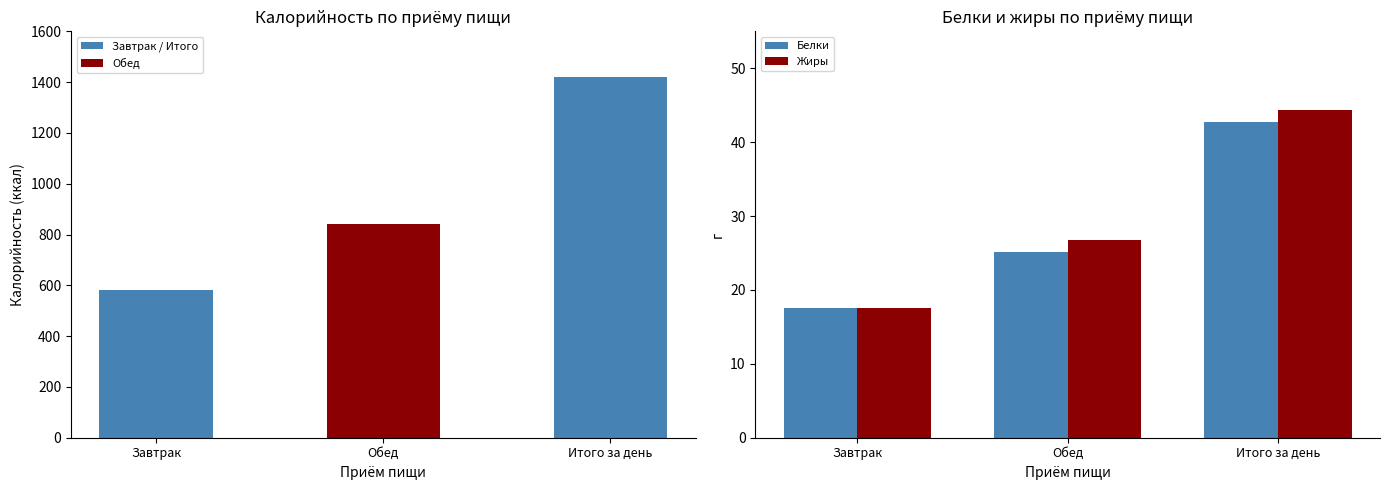

The value of Жиры at Завтрак is 9.4. True or false?

False